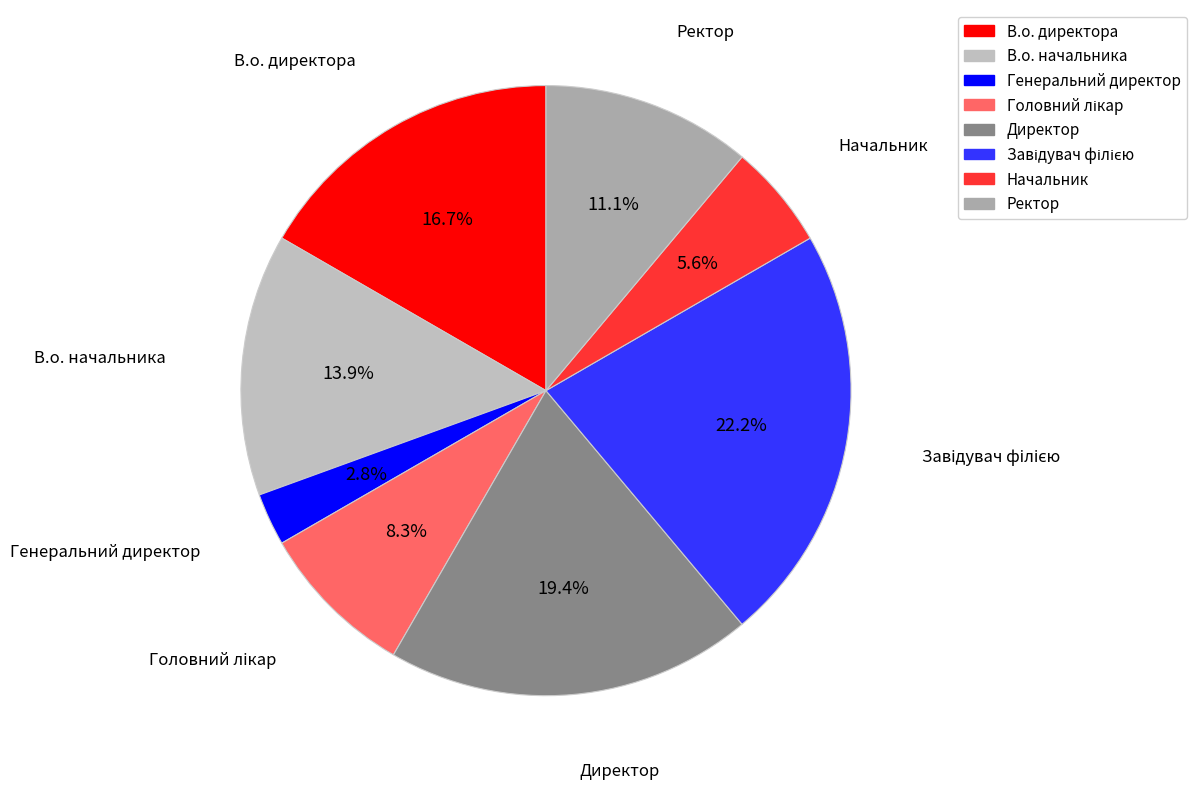

How much of the chart is everything except Директор?

80.6%